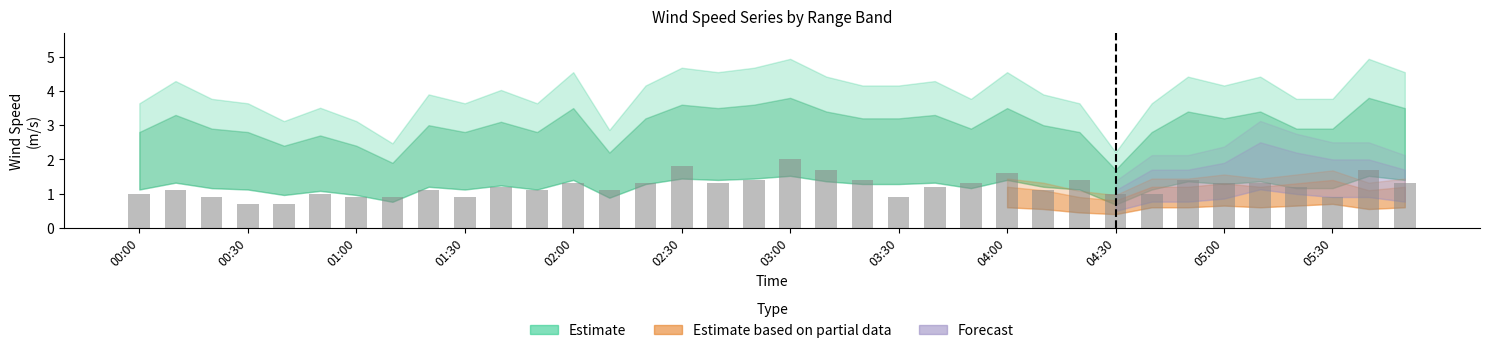

What is the value of the 28th bar from the left?

1.0